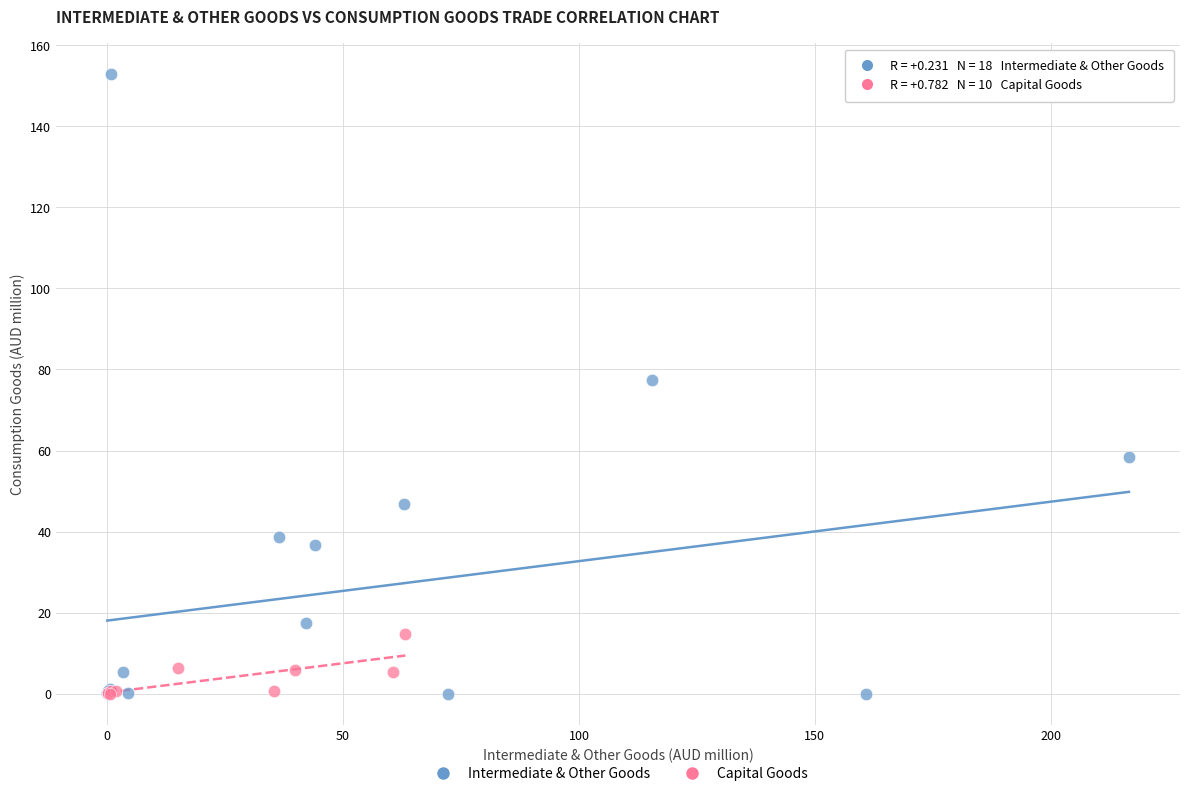

Which series has the widest spread of Y values?

Intermediate & Other Goods